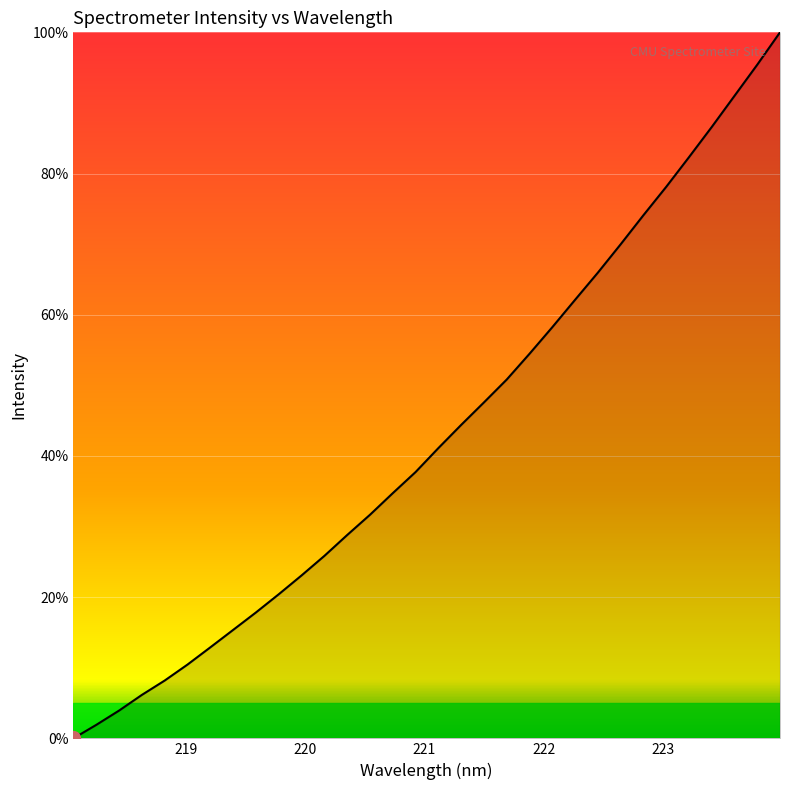

What is the difference between the maximum and minimum values?

100.0